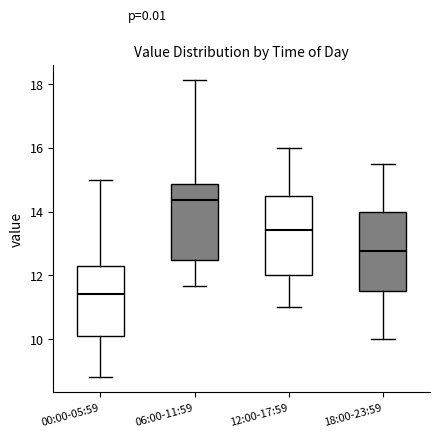

Where is the upper edge of the box for 12:00-17:59 on the y-axis? The values are not printed on the chart, so give them approximately, as read against the axis.

14.6